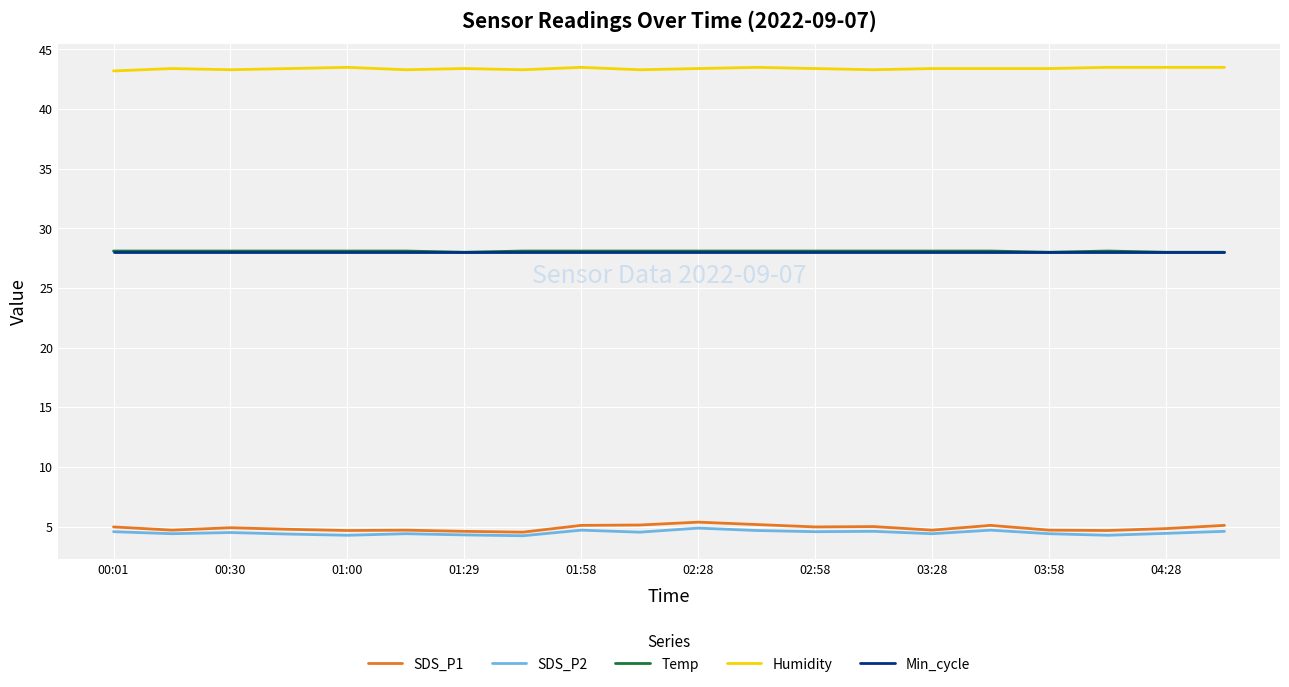

Which series has the largest total across all categories?

Humidity